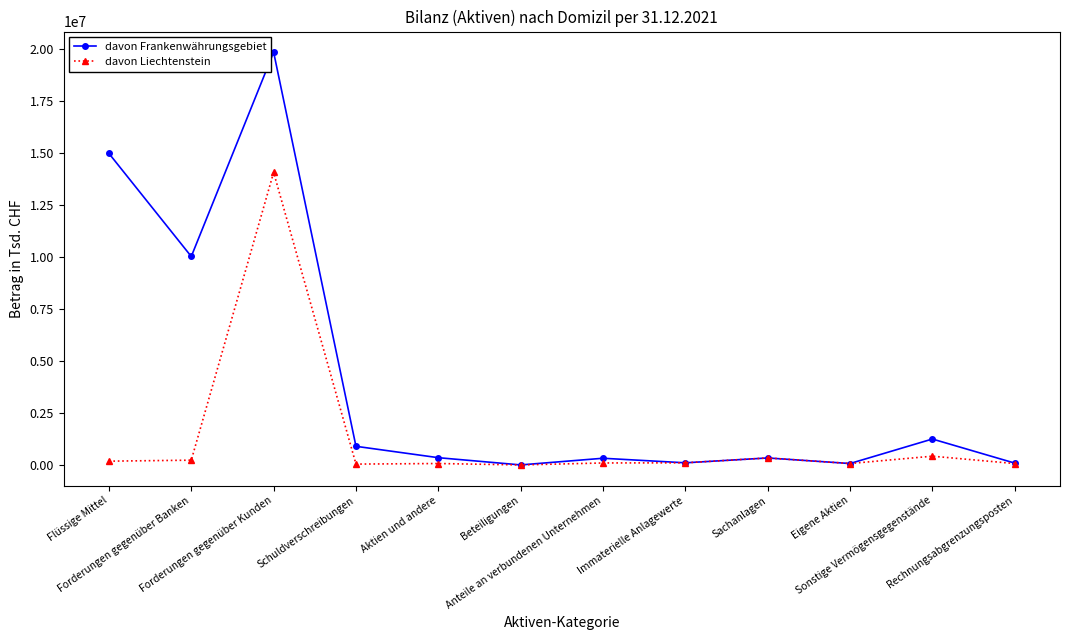

What is the total value across all series at Anteile an verbundenen Unternehmen?

415391